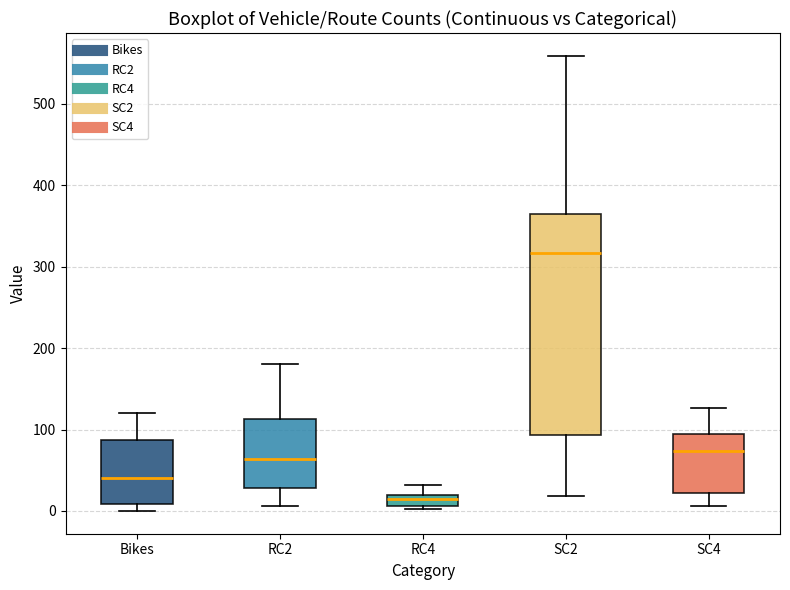

Where does the median line of the box for Bikes sit on the y-axis? The values are not printed on the chart, so give them approximately, as read against the axis.

40